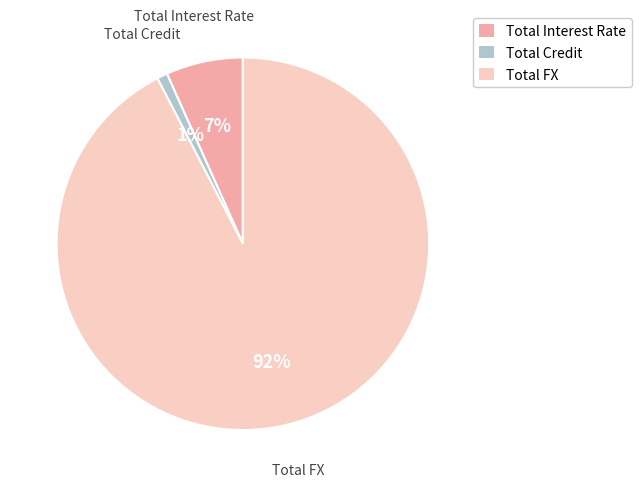

To the nearest percent, what portion does Total FX represent?

92%